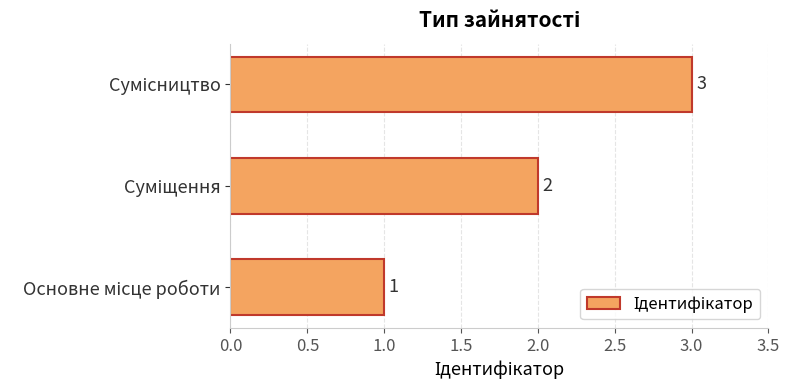

How many bars are there in total?

3